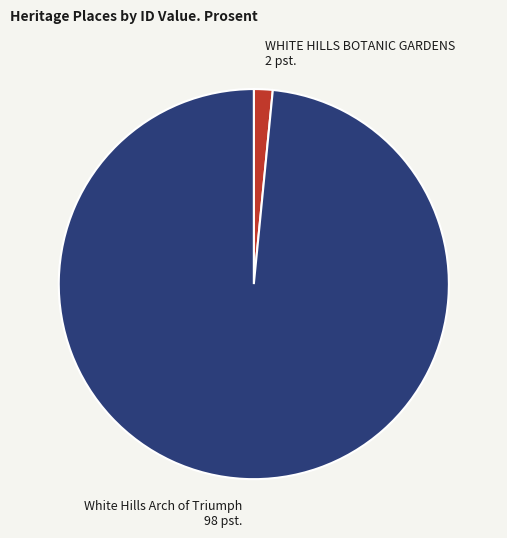

Which slice is the smallest?

WHITE HILLS BOTANIC GARDENS